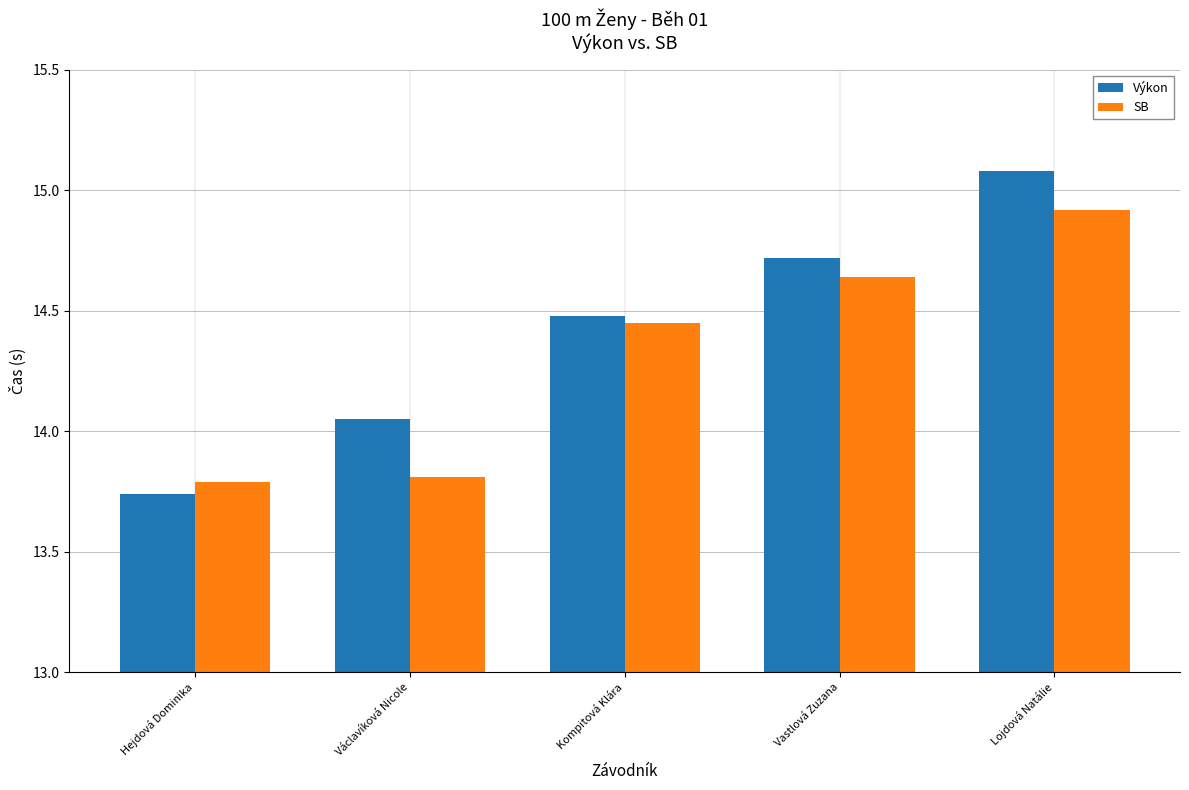

Which series has the widest spread of values?

Výkon